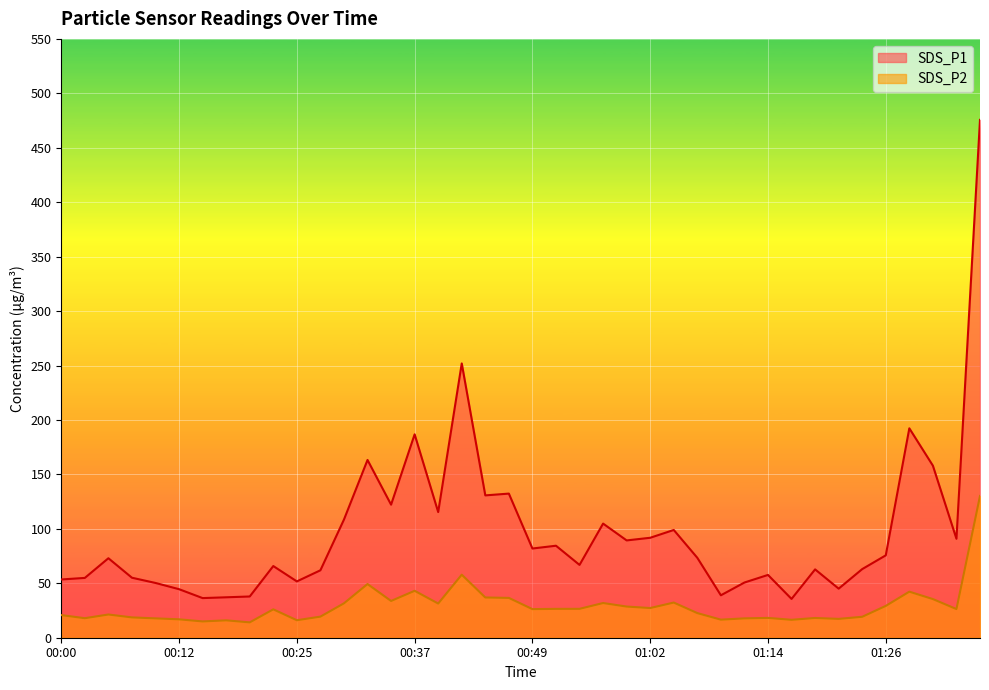

At how many categories does at least one series exceed 73?

20